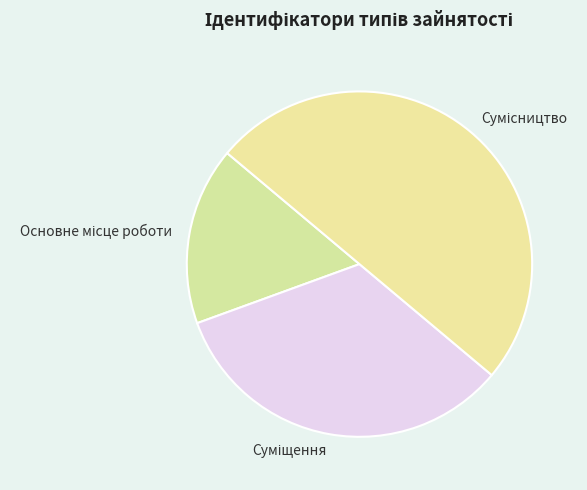

Count the number of slices in the pie.

3